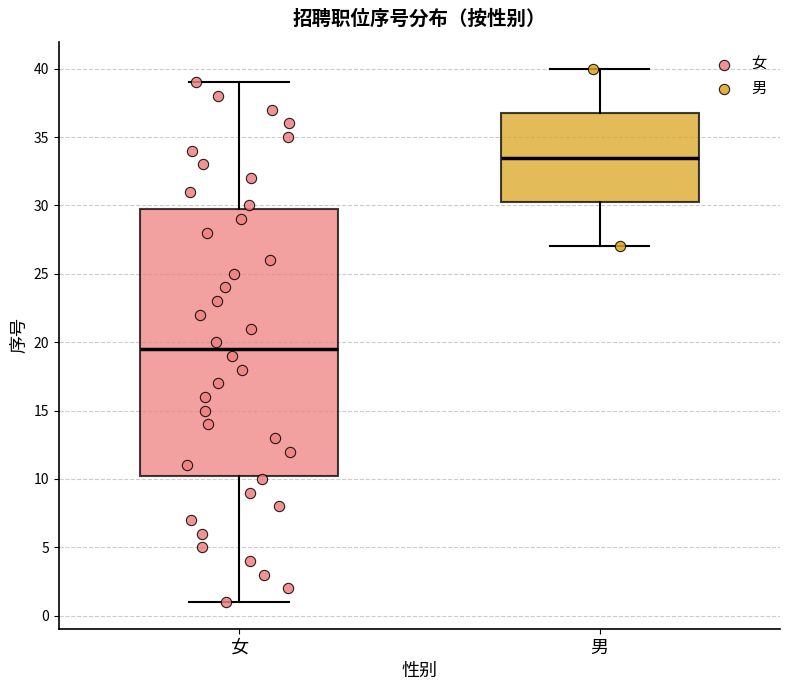

Which box's median line is the highest?

男